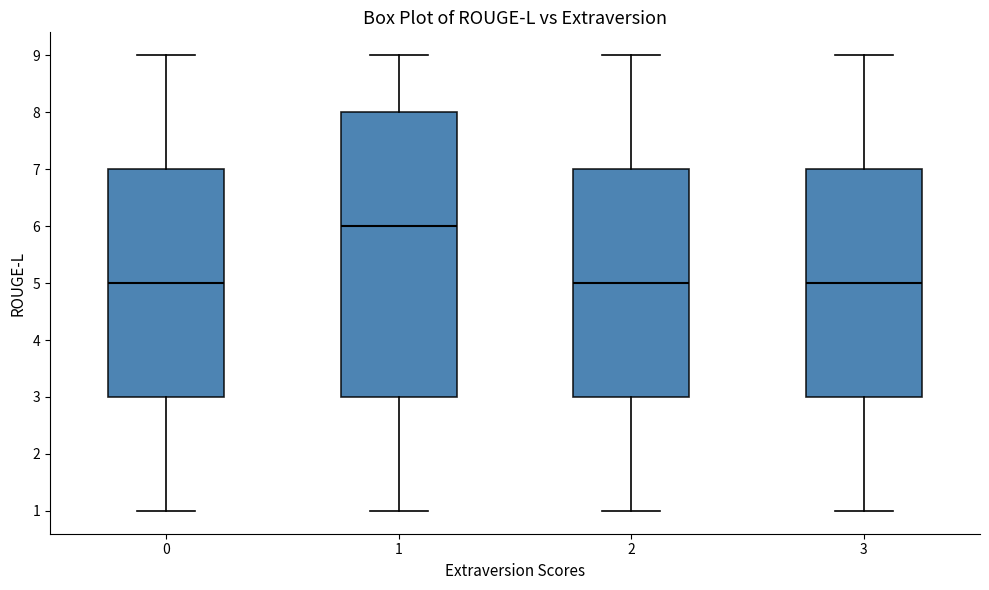

Reading left to right, read every box against the y-axis: the position of its median line, the range the box covers, and the ends of its whiskers. The values are not printed on the chart, so give them approximately, as read against the axis.

0: median 5, box 3 to 7, whiskers 1 to 9
1: median 6, box 3 to 8, whiskers 1 to 9
2: median 5, box 3 to 7, whiskers 1 to 9
3: median 5, box 3 to 7, whiskers 1 to 9